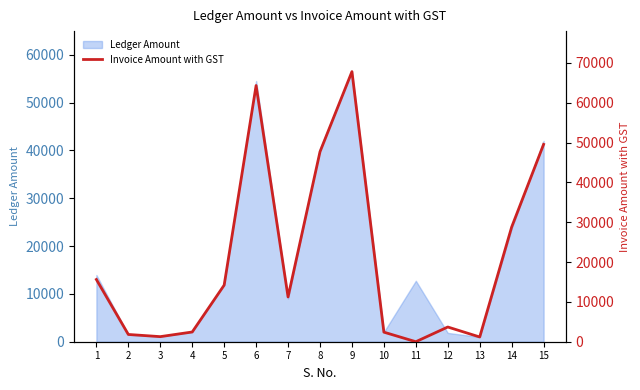

What is the difference between the maximum and minimum values?

67829